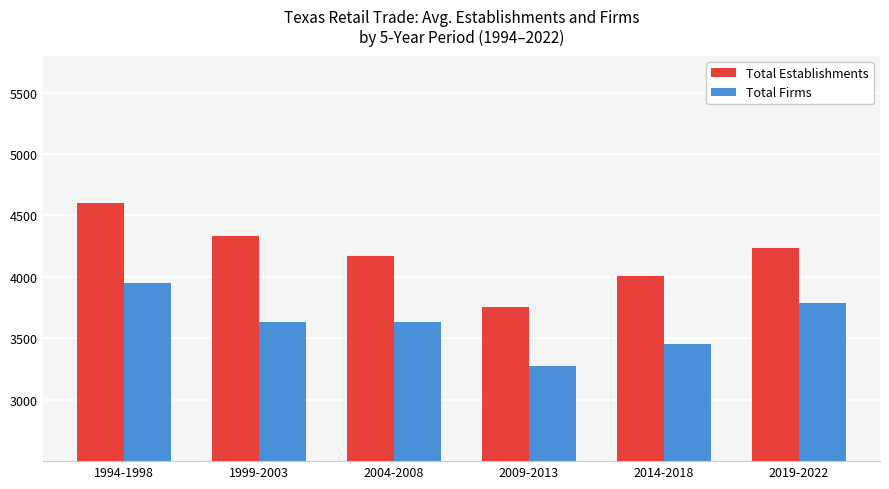

Which category has the highest value across all series?

1994-1998